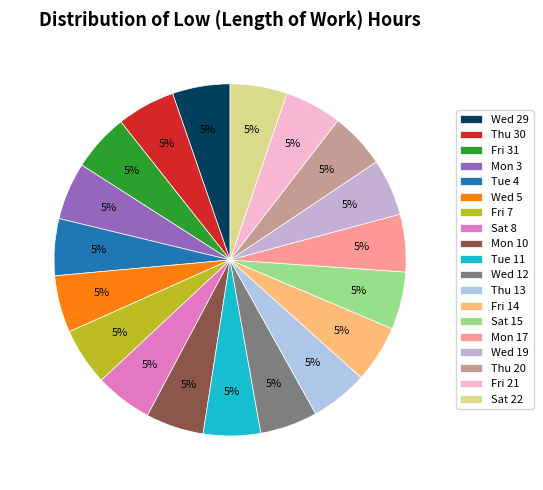

What is the largest slice in the pie chart?

Thu 30